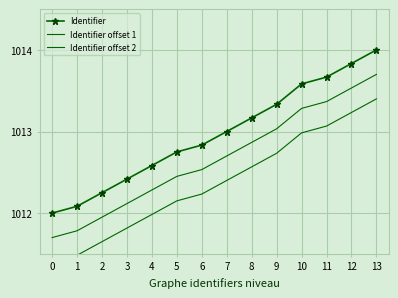

Read the Identifier value at 6.

1012.8